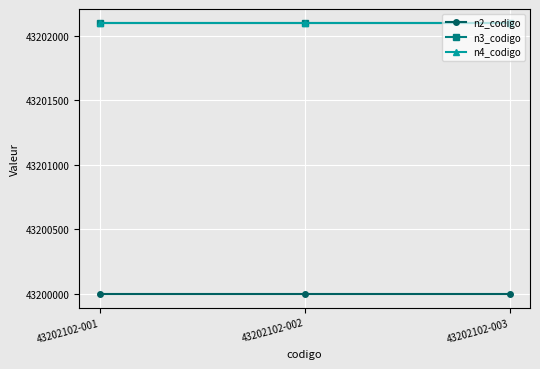

What is the average value of the n4_codigo series?

43202102